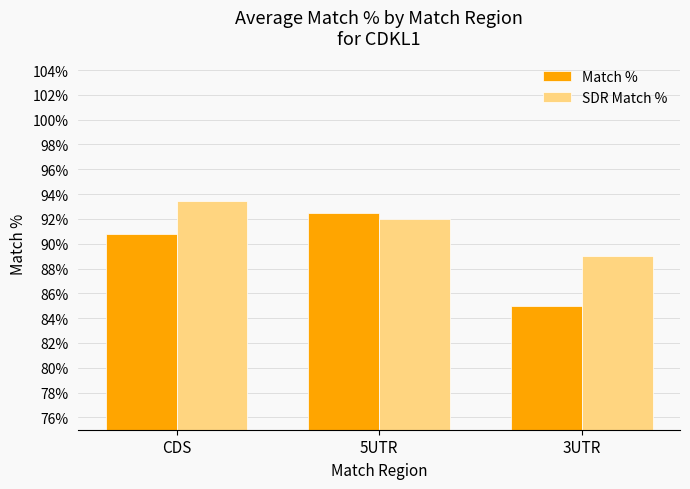

Reading left to right, list all the values displayed in this chart.

Match %: CDS=90.8	5UTR=92.5	3UTR=85.0
SDR Match %: CDS=93.5	5UTR=92.0	3UTR=89.0